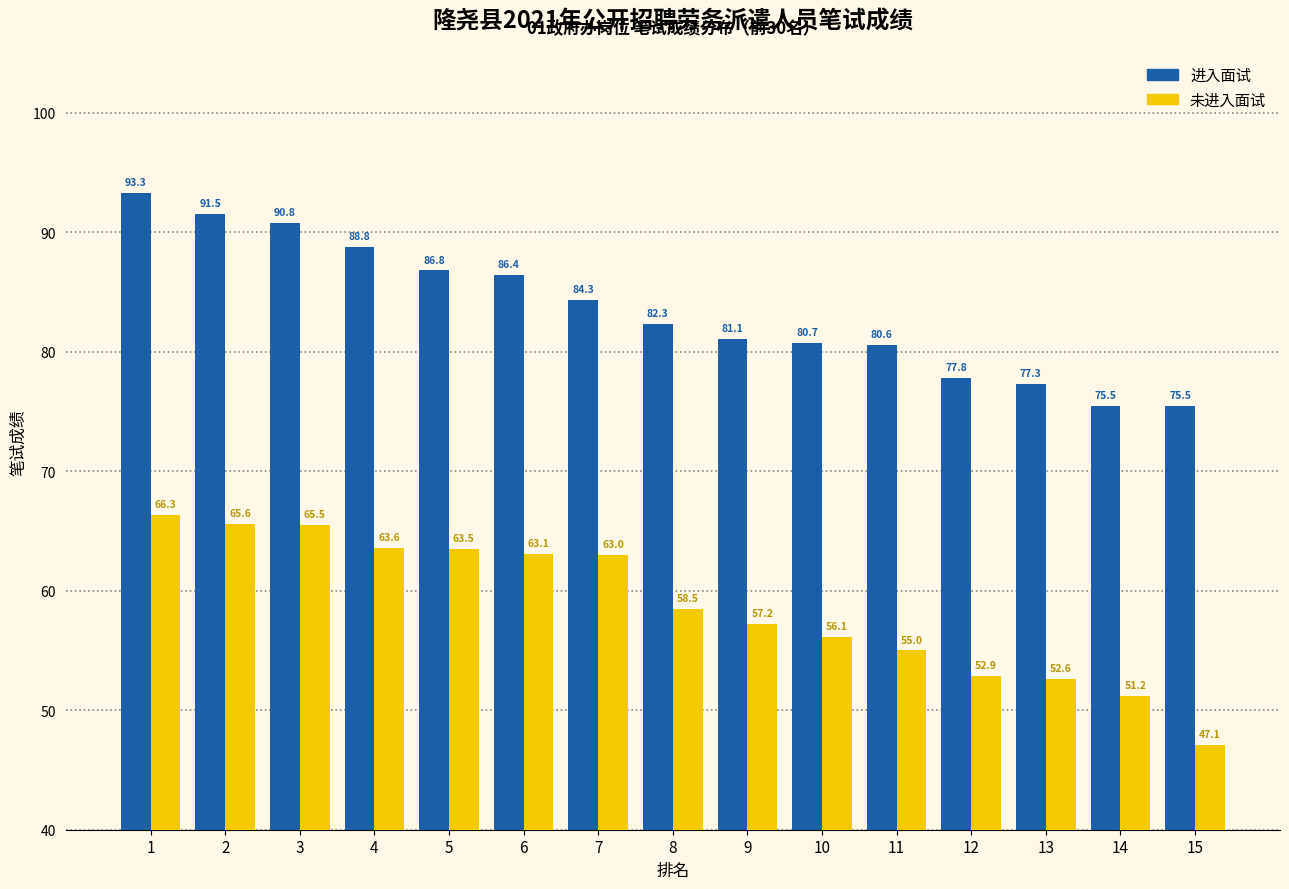

Does the chart contain any negative values?

No